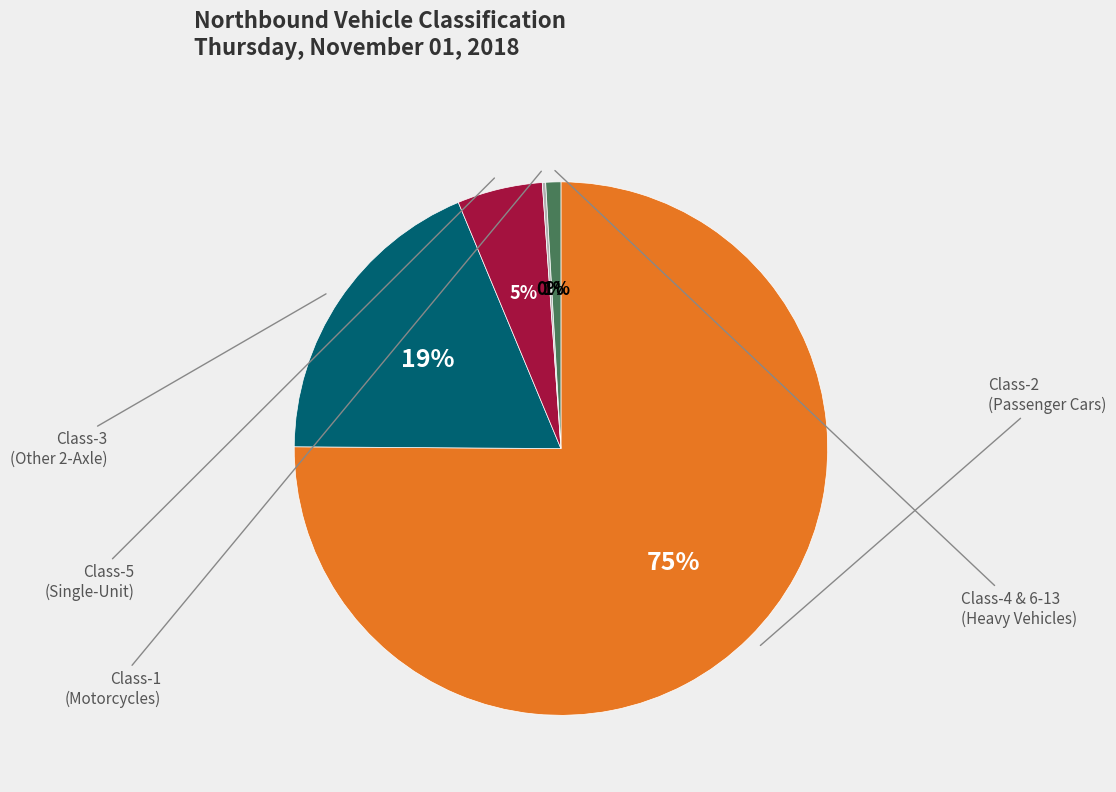

Is there any slice that represents more than half of the pie?

Yes